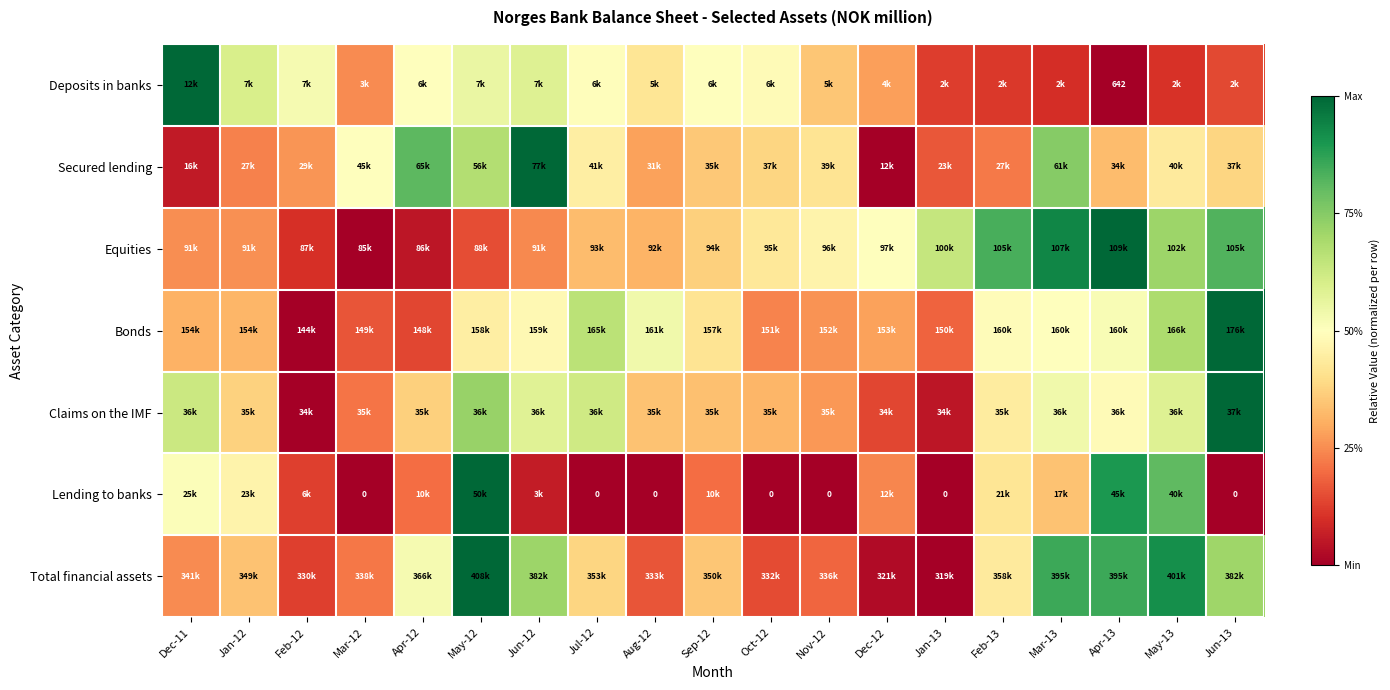

List the labels in order of Bonds value, smallest first.

Feb-12, Apr-12, Mar-12, Jan-13, Oct-12, Nov-12, Dec-12, Dec-11, Jan-12, Sep-12, May-12, Jun-12, Feb-13, Mar-13, Apr-13, Aug-12, Jul-12, May-13, Jun-13